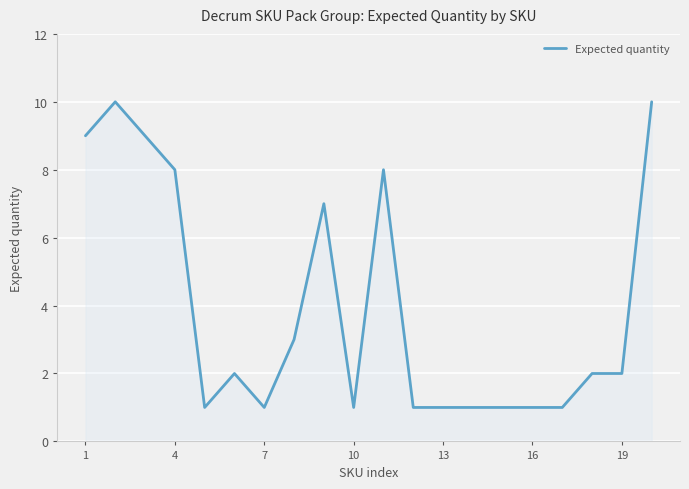

What is the maximum value shown in the chart?

10